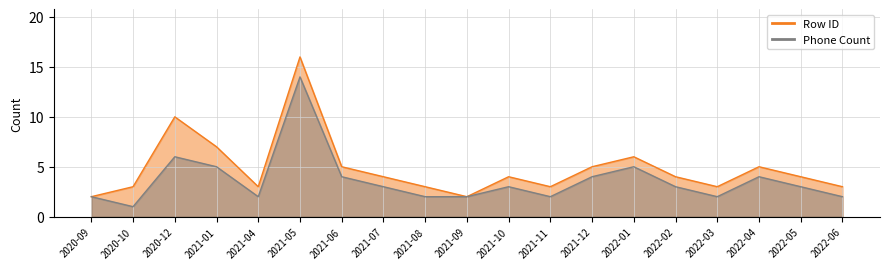

True or false: Phone Count and Row ID cross at least once.

False